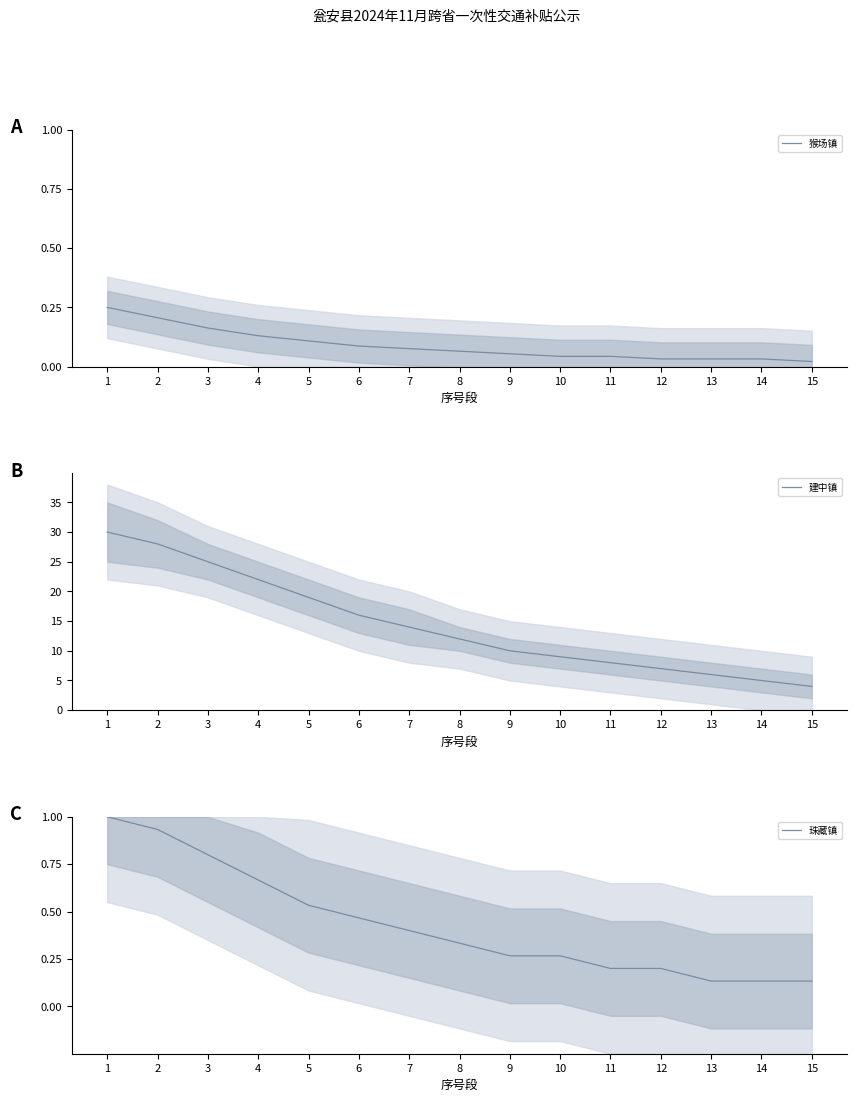

What is the average value of the 猴场镇 series?

0.1